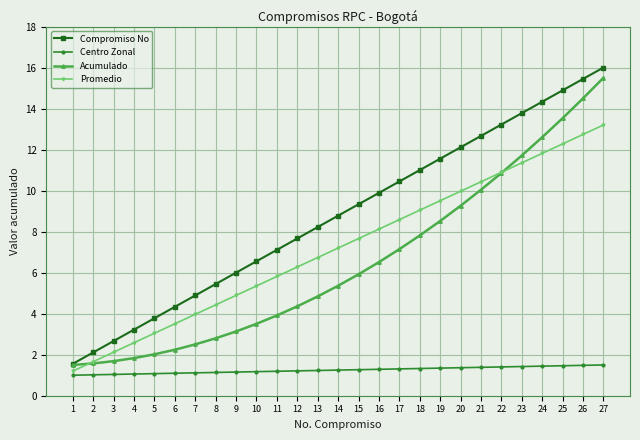

True or false: Centro Zonal and Compromiso No cross at least once.

False